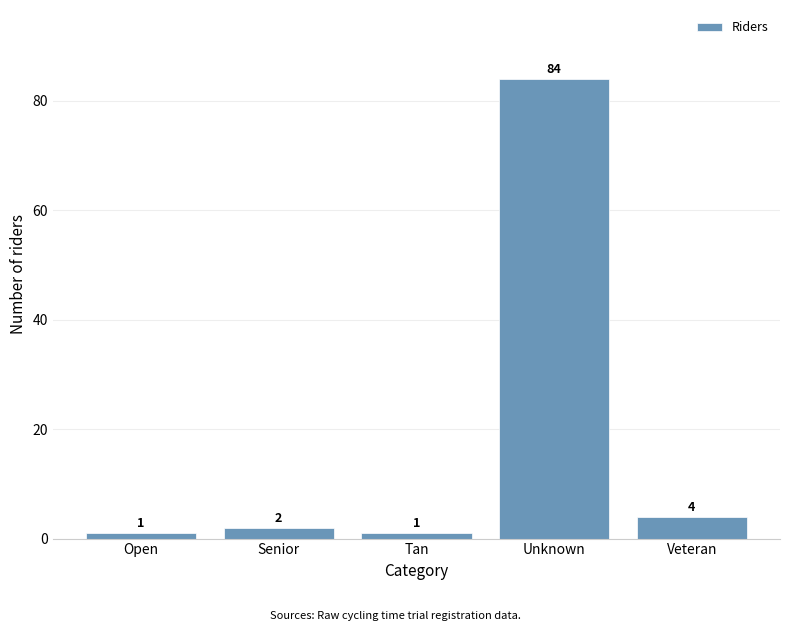

Reading right to left, what are all the values shown in this chart?

Veteran=4	Unknown=84	Tan=1	Senior=2	Open=1